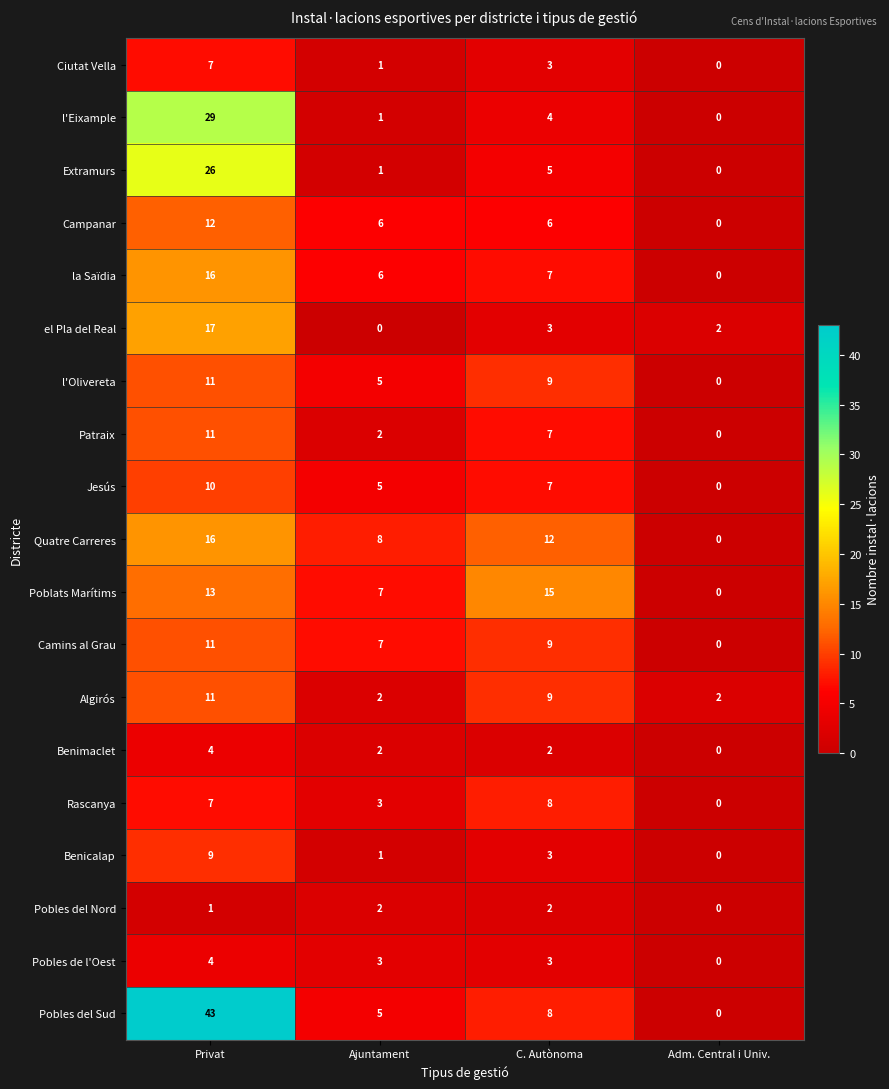

What is the total value across all series at Ajuntament?

67